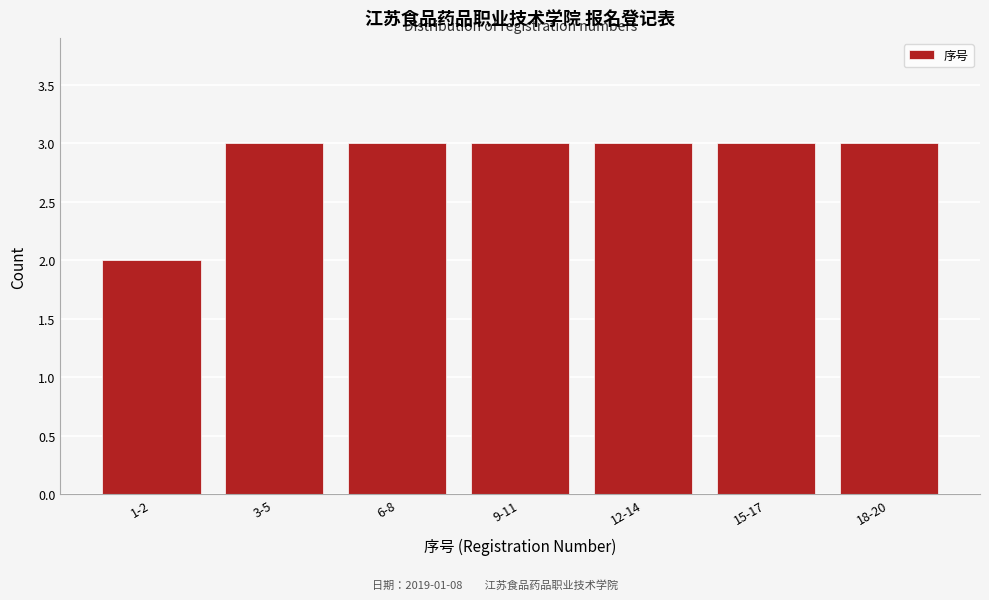

Reading left to right, list all the values displayed in this chart.

1-2=2	3-5=3	6-8=3	9-11=3	12-14=3	15-17=3	18-20=3